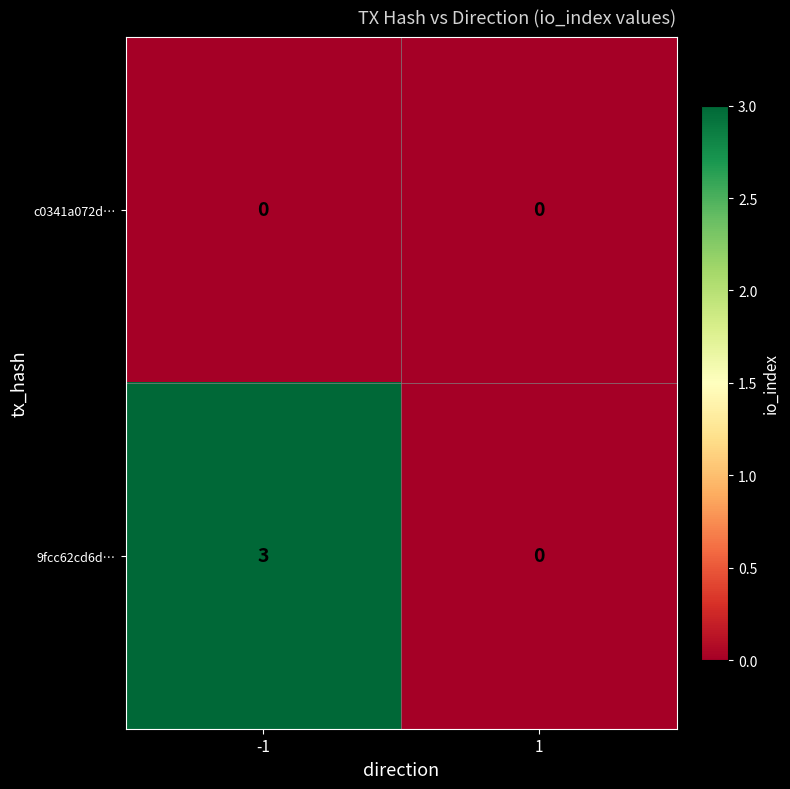

List the series in order of their peak value, highest first.

9fcc62cd6d…, c0341a072d…